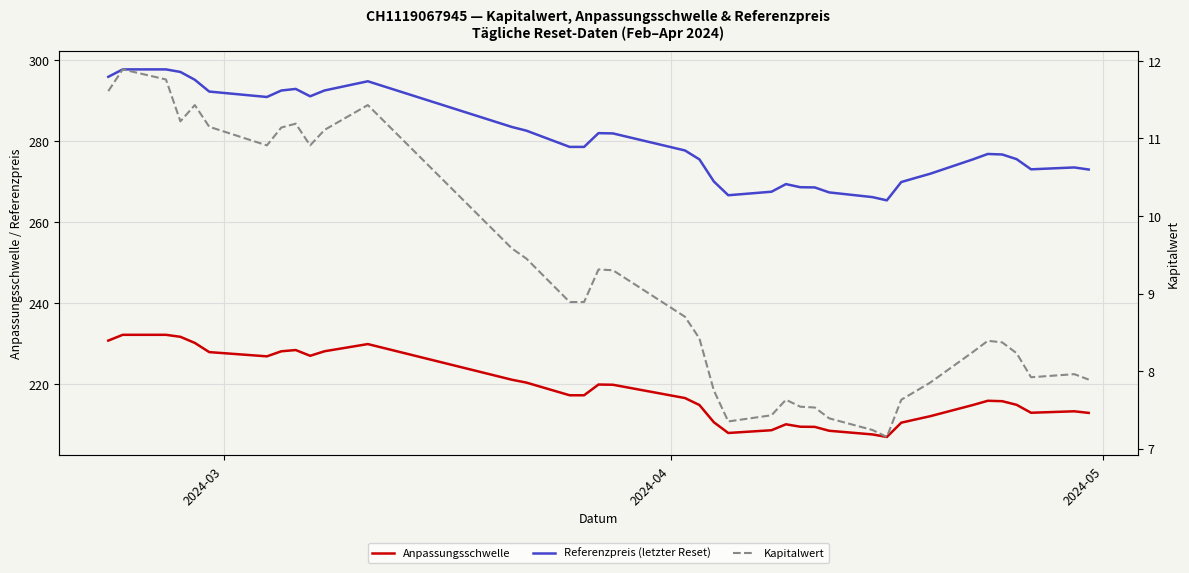

In Anpassungsschwelle, how many points are lower than both neighbors (excluding endpoints)?

5